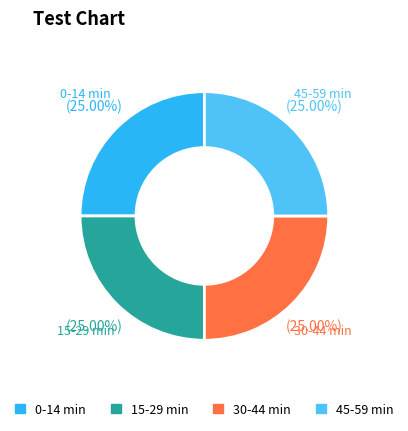

Does any single category account for the majority?

No